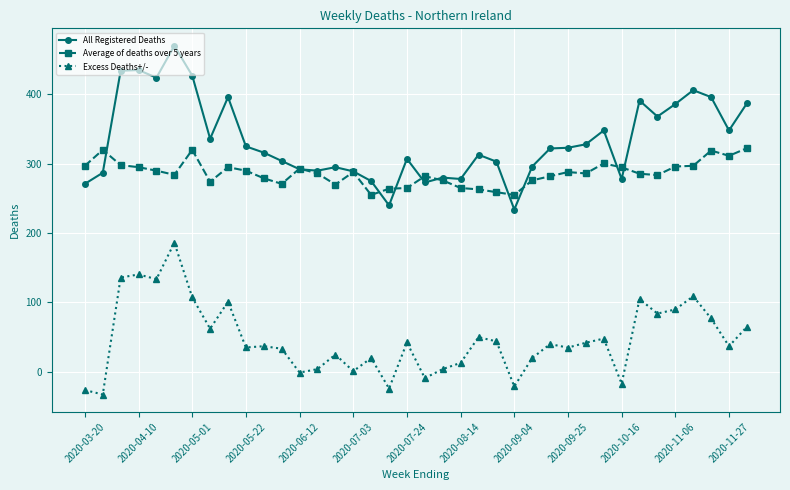

What is the minimum value for Average of deaths over 5 years?

255.0